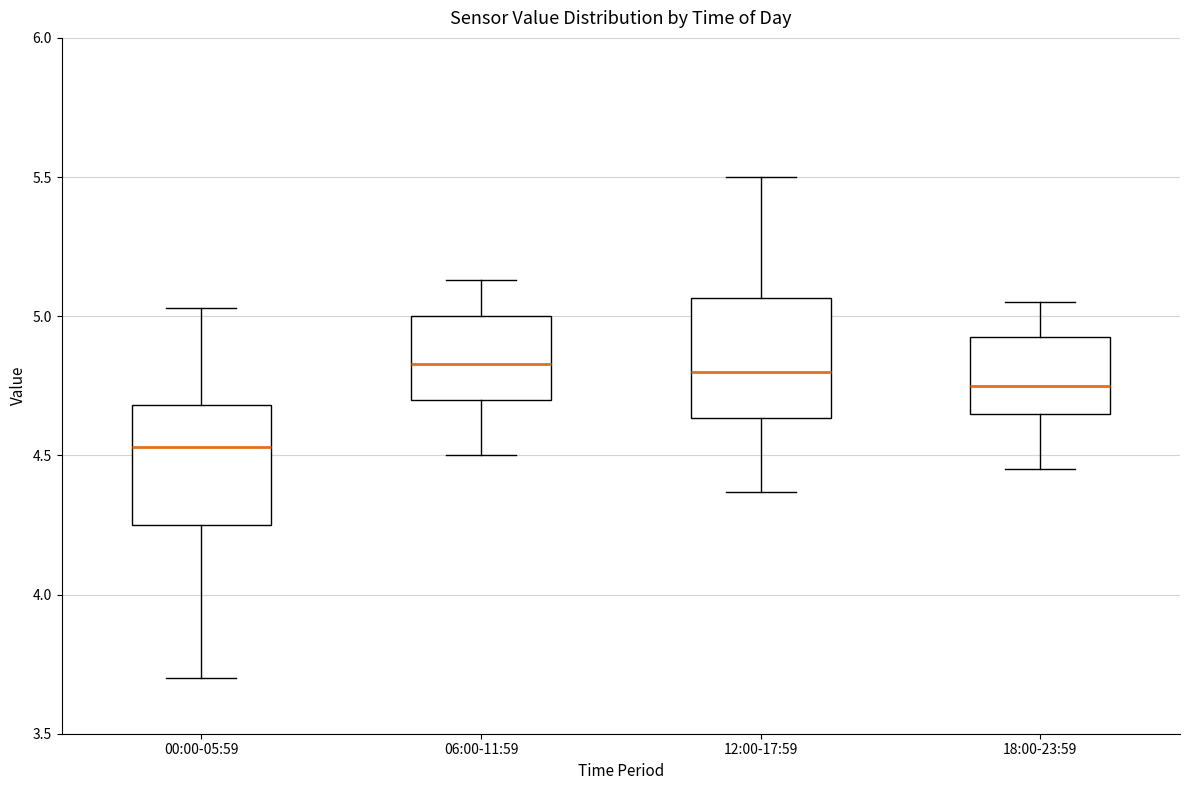

Reading left to right, read every box against the y-axis: the position of its median line, the range the box covers, and the ends of its whiskers. The values are not printed on the chart, so give them approximately, as read against the axis.

00:00-05:59: median 4.55, box 4.25 to 4.70, whiskers 3.70 to 5.05
06:00-11:59: median 4.85, box 4.70 to 5.00, whiskers 4.50 to 5.15
12:00-17:59: median 4.80, box 4.65 to 5.05, whiskers 4.35 to 5.50
18:00-23:59: median 4.75, box 4.65 to 4.95, whiskers 4.45 to 5.05